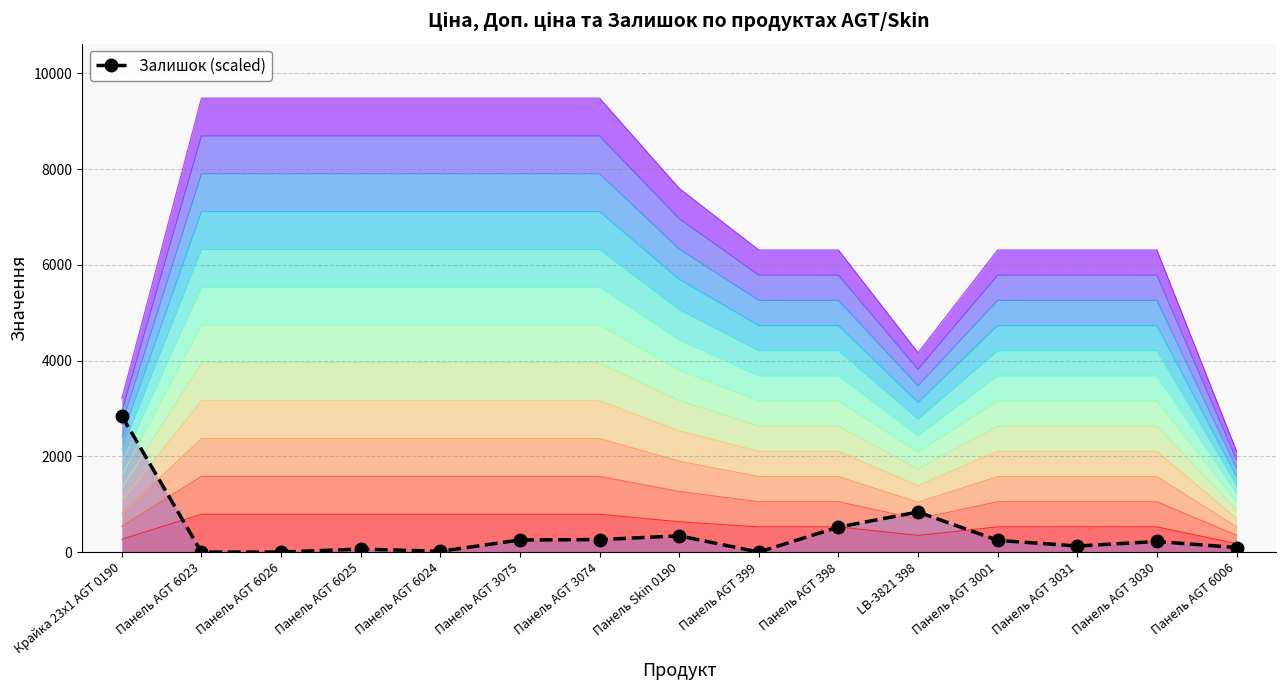

What is the difference between the maximum and minimum values?

2844.0